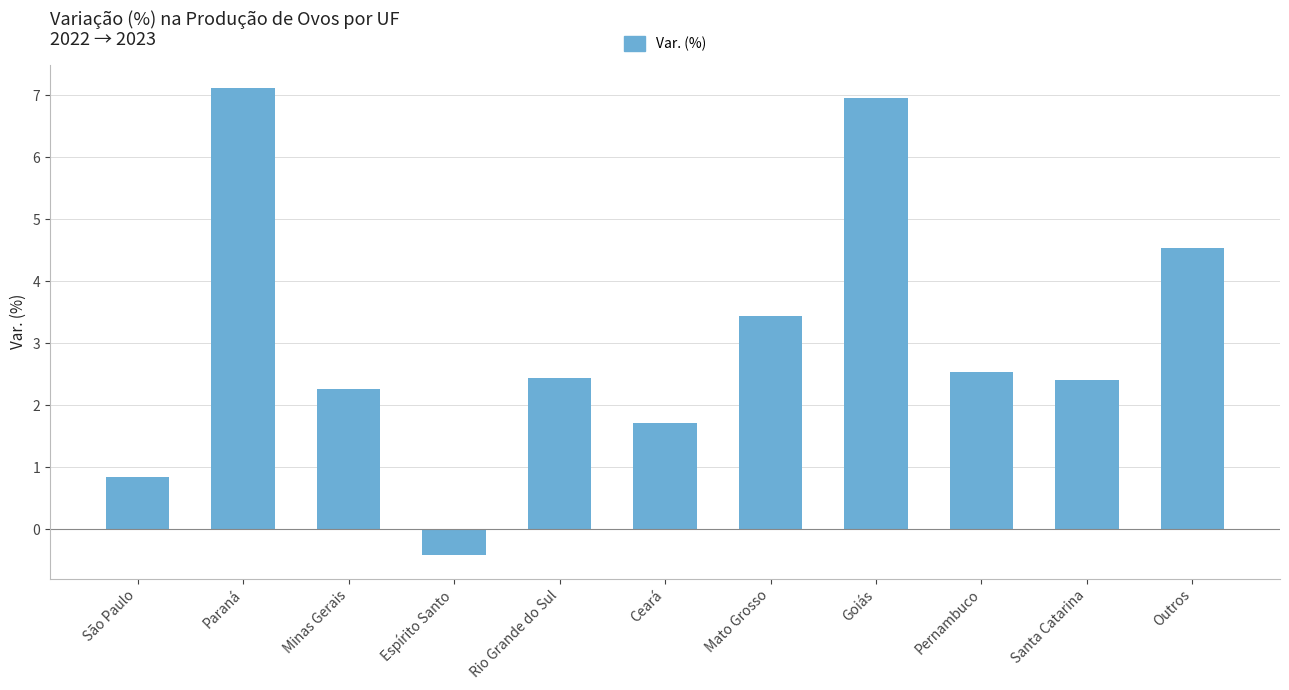

What is the ratio of the value at Minas Gerais to the value at Mato Grosso?

0.7